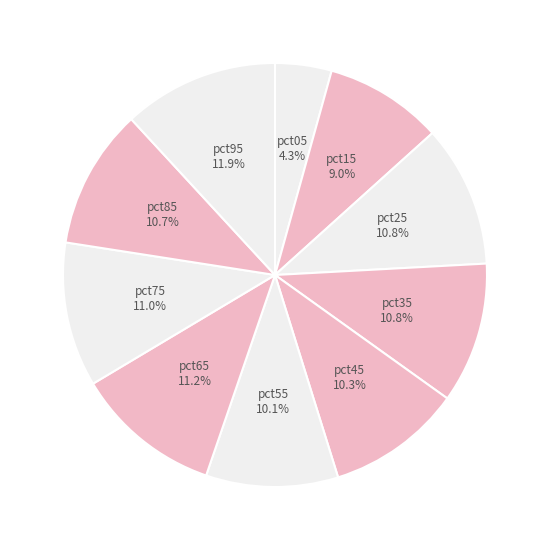

The pct55 slice represents 10% of the pie. True or false?

True